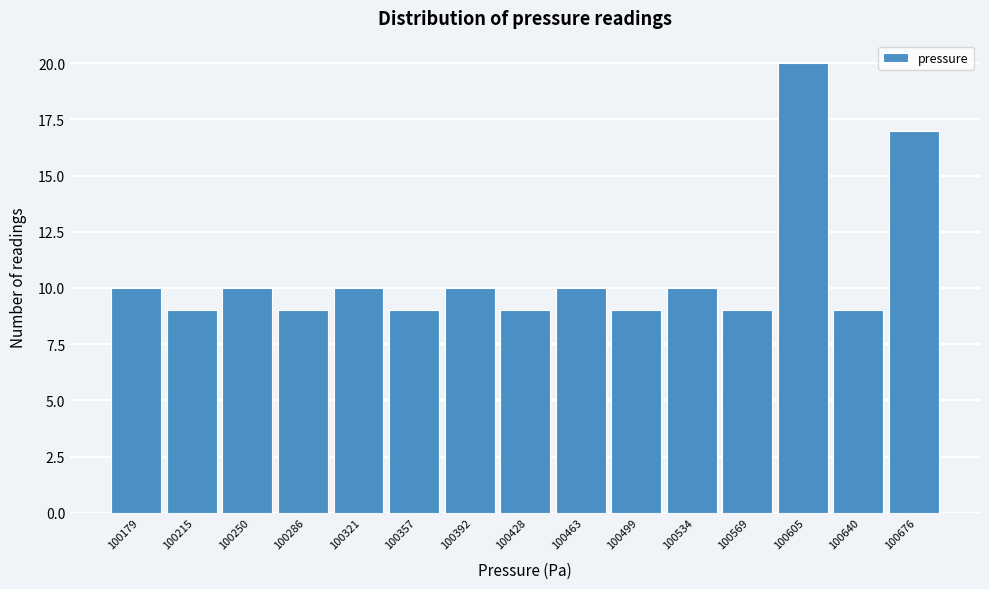

Reading left to right, extract all data points from this chart.

10	9	10	9	10	9	10	9	10	9	10	9	20	9	17